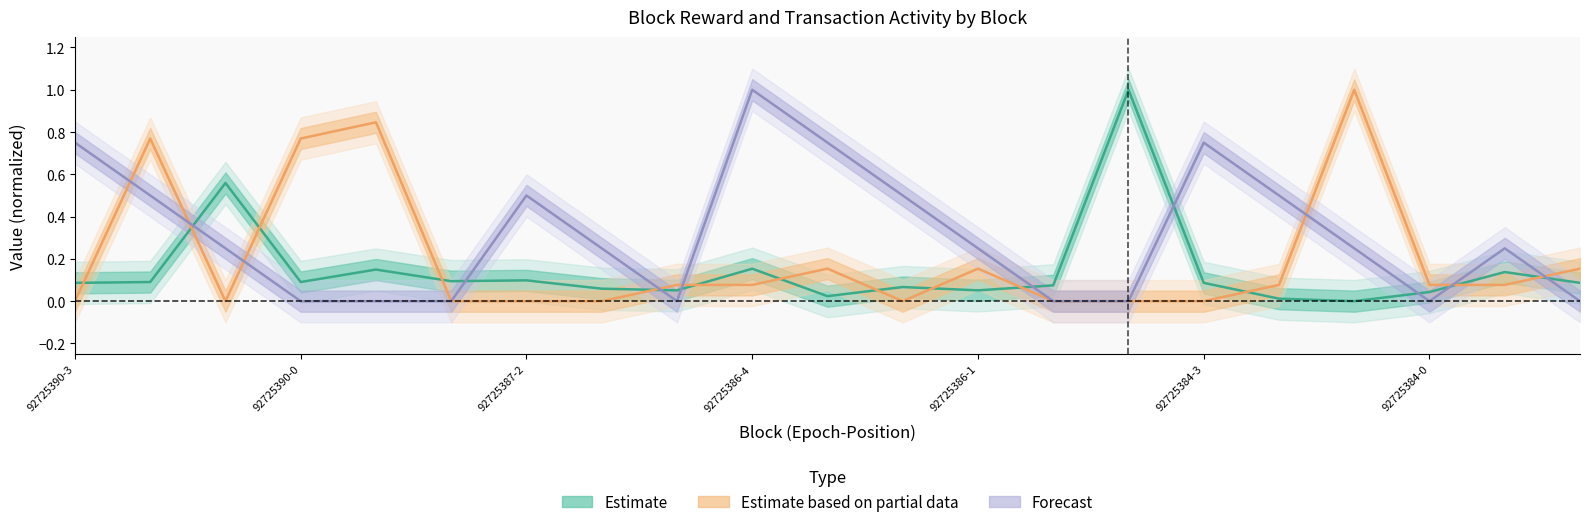

Does the chart have visible grid lines?

No